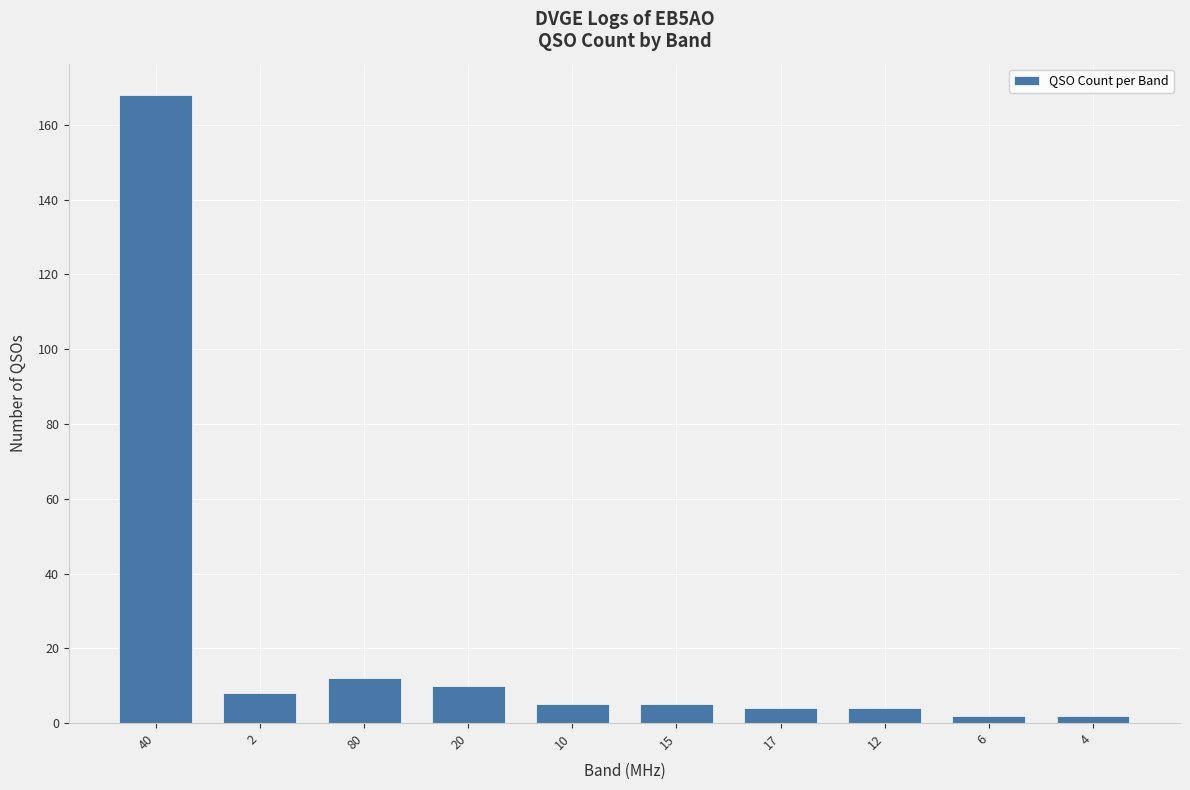

What is the difference between the maximum and minimum values?

166